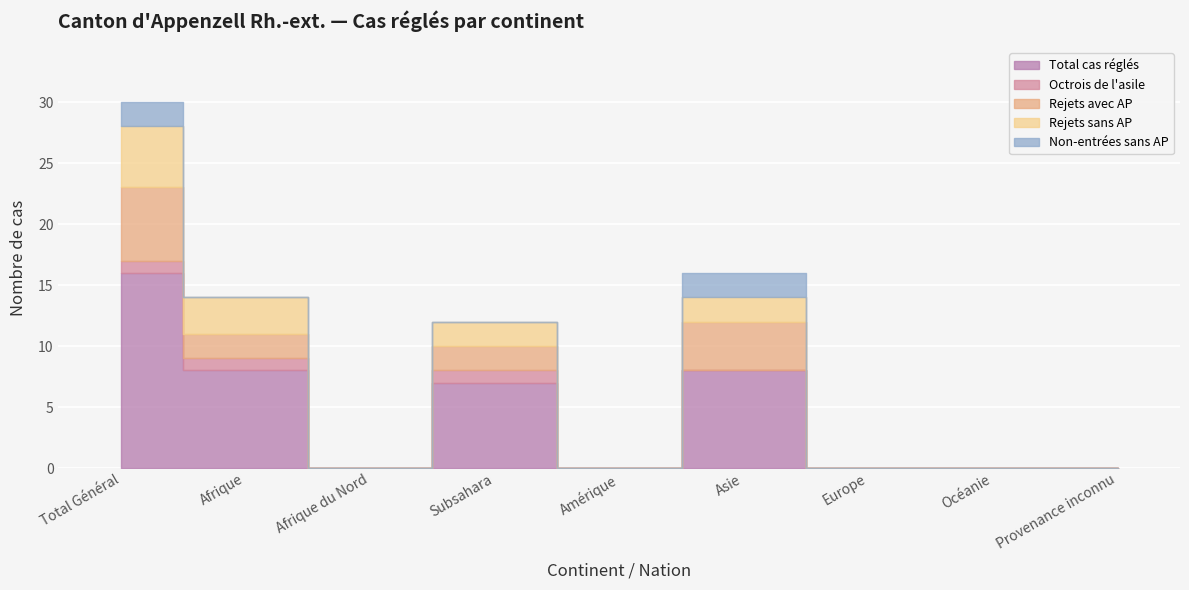

Is the value of Octrois de l'asile at Europe greater than the value of Total cas réglés at Provenance inconnu?

No